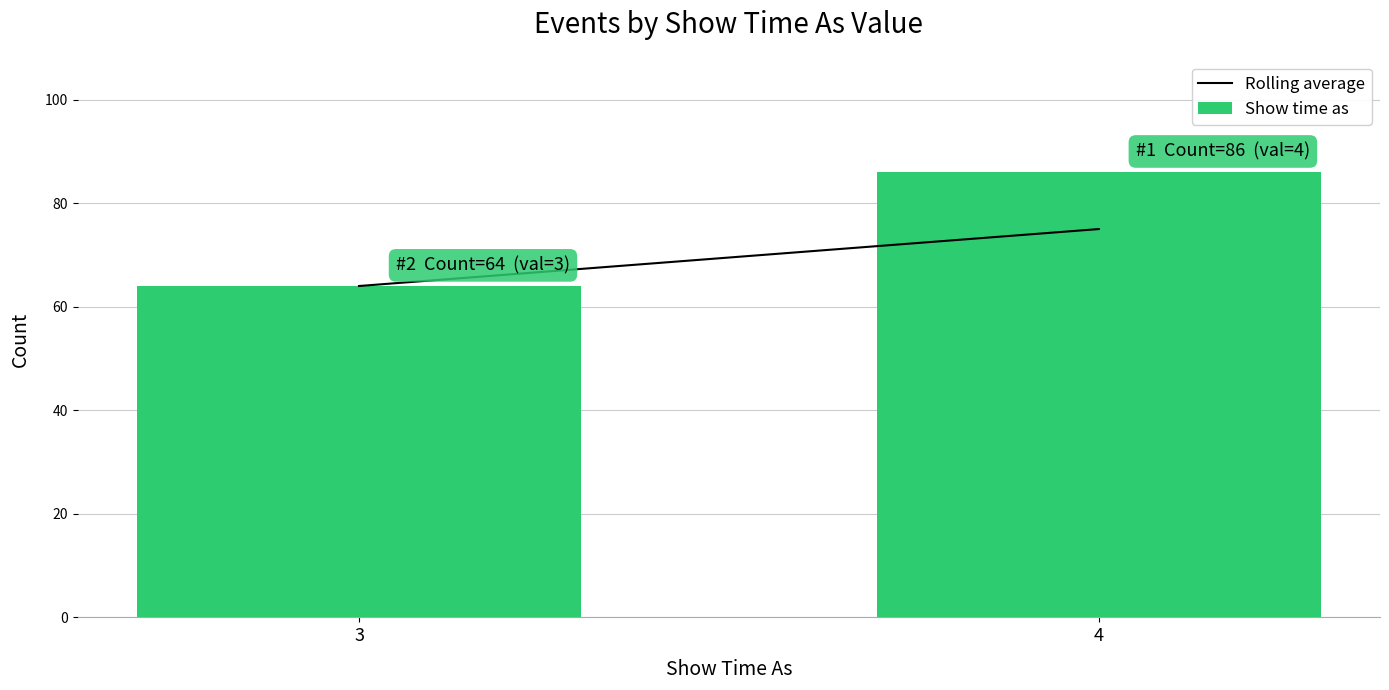

Reading left to right, transcribe all the data shown in this chart.

3=64	4=86